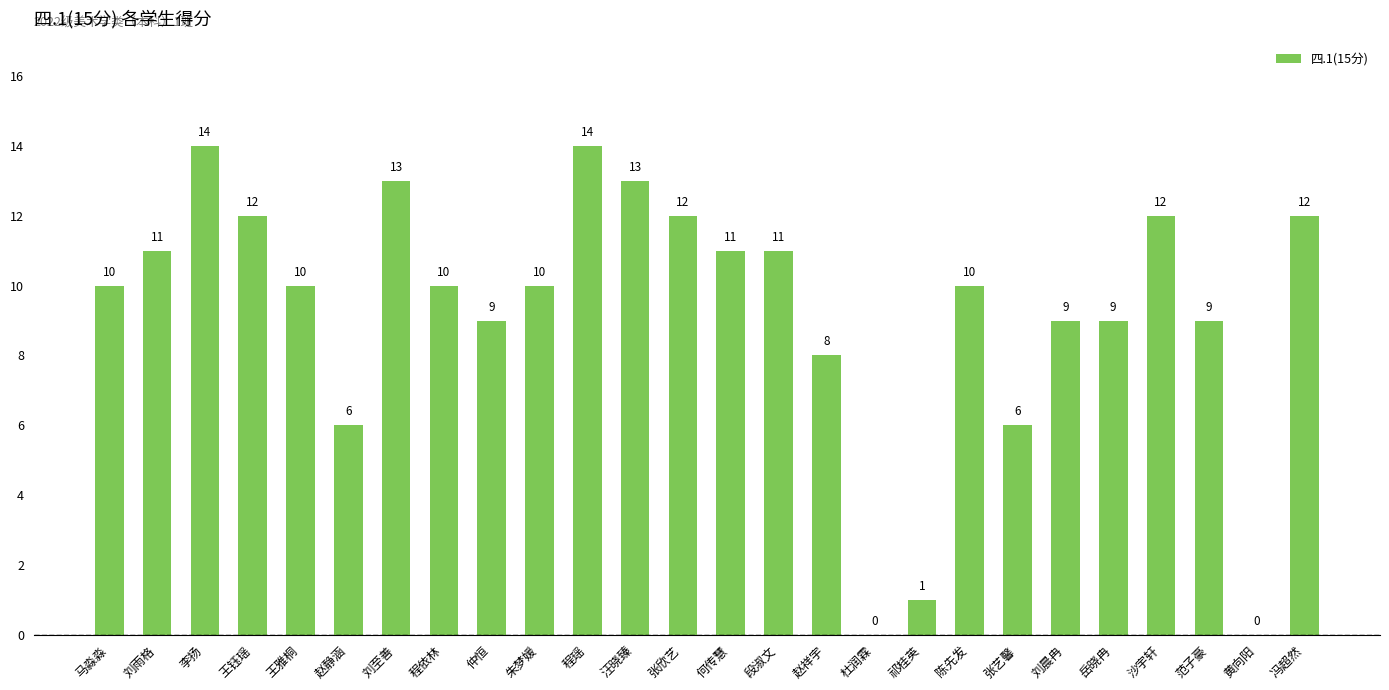

What value does the data have at 范子豪, to the nearest 5?

10